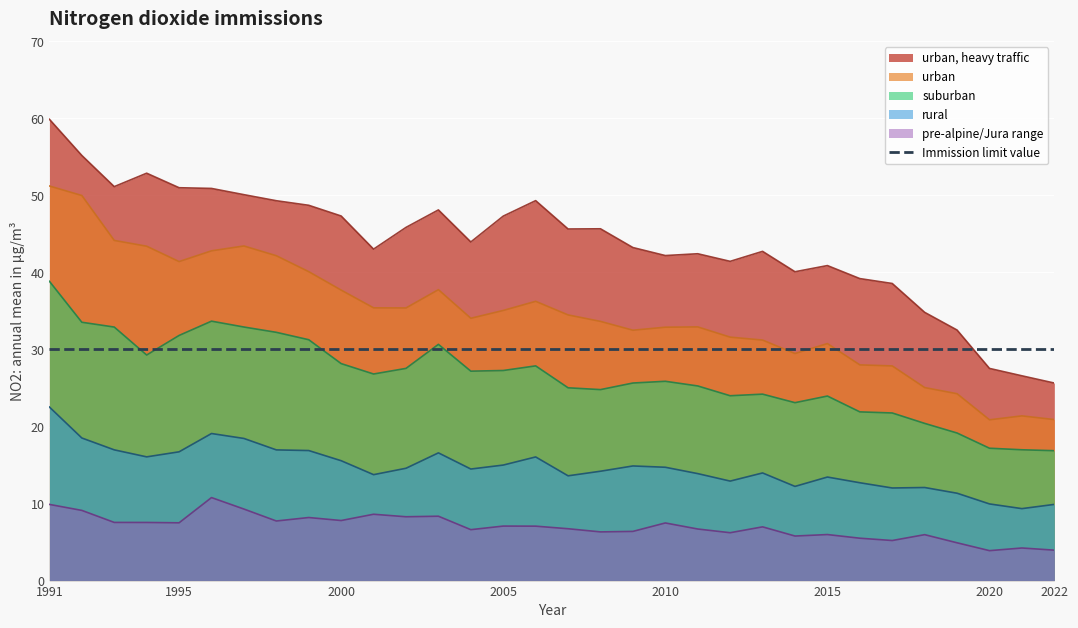

Reading right to left, list all the values displayed in this chart.

urban, heavy traffic: 25.6	26.6	27.5	32.5	34.8	38.6	39.2	40.9	40.1	42.7	41.4	42.4	42.2	43.2	45.7	45.6	49.3	47.3	44.0	48.1	45.8	43.0	47.3	48.7	49.3	50.1	50.9	51.0	52.9	51.1	55.2	59.9
urban: 20.9	21.4	20.9	24.3	25.1	27.9	28.0	30.8	29.5	31.2	31.6	32.9	32.9	32.5	33.6	34.5	36.2	35.1	34.0	37.8	35.4	35.4	37.7	40.1	42.2	43.4	42.8	41.4	43.4	44.2	50.0	51.2
suburban: 16.9	17.0	17.2	19.2	20.4	21.8	21.9	24.0	23.1	24.2	24.0	25.3	25.9	25.6	24.8	25.0	27.9	27.3	27.2	30.7	27.5	26.8	28.2	31.3	32.2	32.9	33.7	31.8	29.3	32.9	33.5	38.8
rural: 9.9	9.3	9.9	11.3	12.1	12.0	12.7	13.4	12.2	14.0	12.9	13.9	14.7	14.9	14.2	13.6	16.1	15.0	14.5	16.6	14.6	13.8	15.6	16.9	17.0	18.4	19.1	16.7	16.1	17.0	18.5	22.5
pre-alpine/Jura range: 4.0	4.2	3.9	4.9	6.0	5.2	5.5	6.0	5.8	7.0	6.2	6.7	7.5	6.4	6.3	6.7	7.1	7.1	6.6	8.4	8.3	8.6	7.8	8.2	7.7	9.3	10.8	7.5	7.5	7.5	9.1	9.9